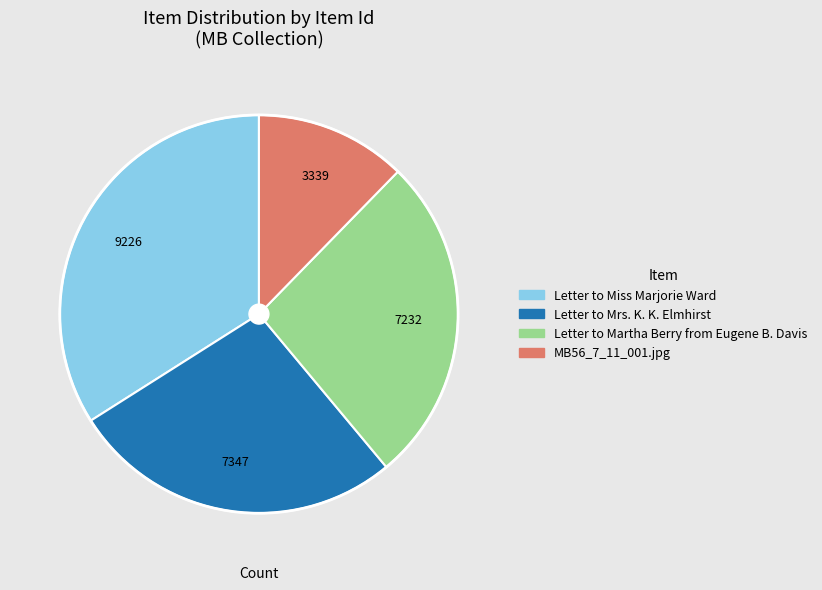

How many slices are in this pie chart?

4